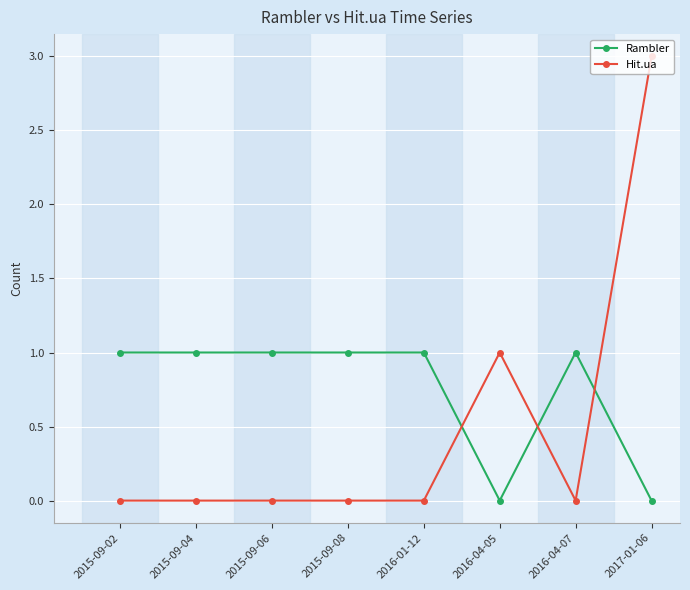

Which series has the largest range (max minus min)?

Hit.ua